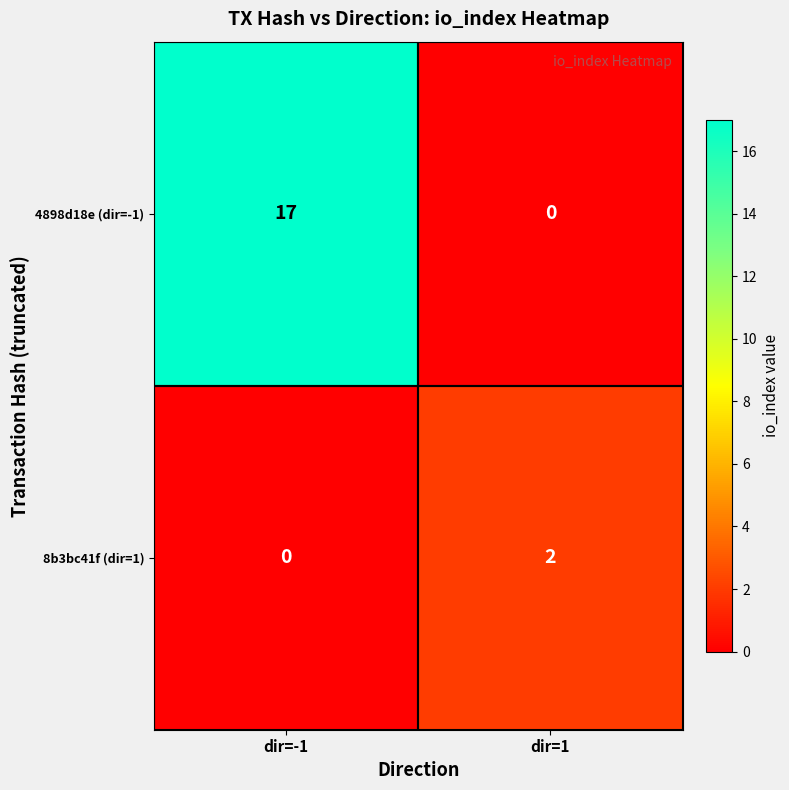

What is the total value across all series at dir=1?

2